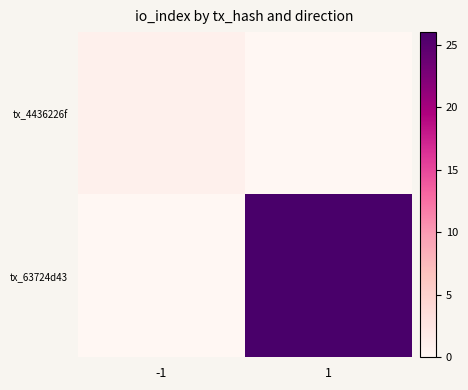

Reading right to left, transcribe all the data shown in this chart.

tx_4436226f: 1=0	-1=1
tx_63724d43: 1=26	-1=0